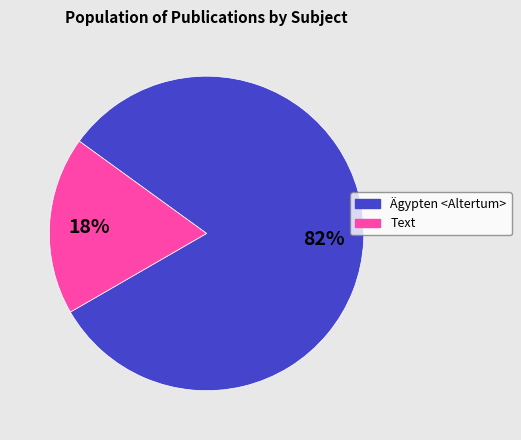

Rank the categories by value from lowest to highest.

Text, Ägypten <Altertum>